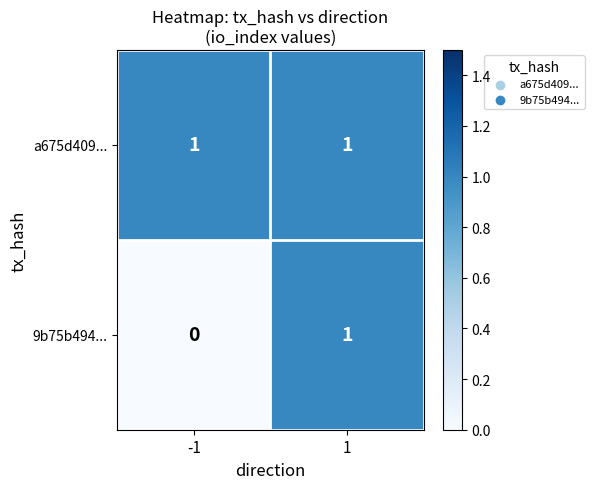

Reading right to left, extract all data points from this chart.

a675d409...: 1	1
9b75b494...: 1	0